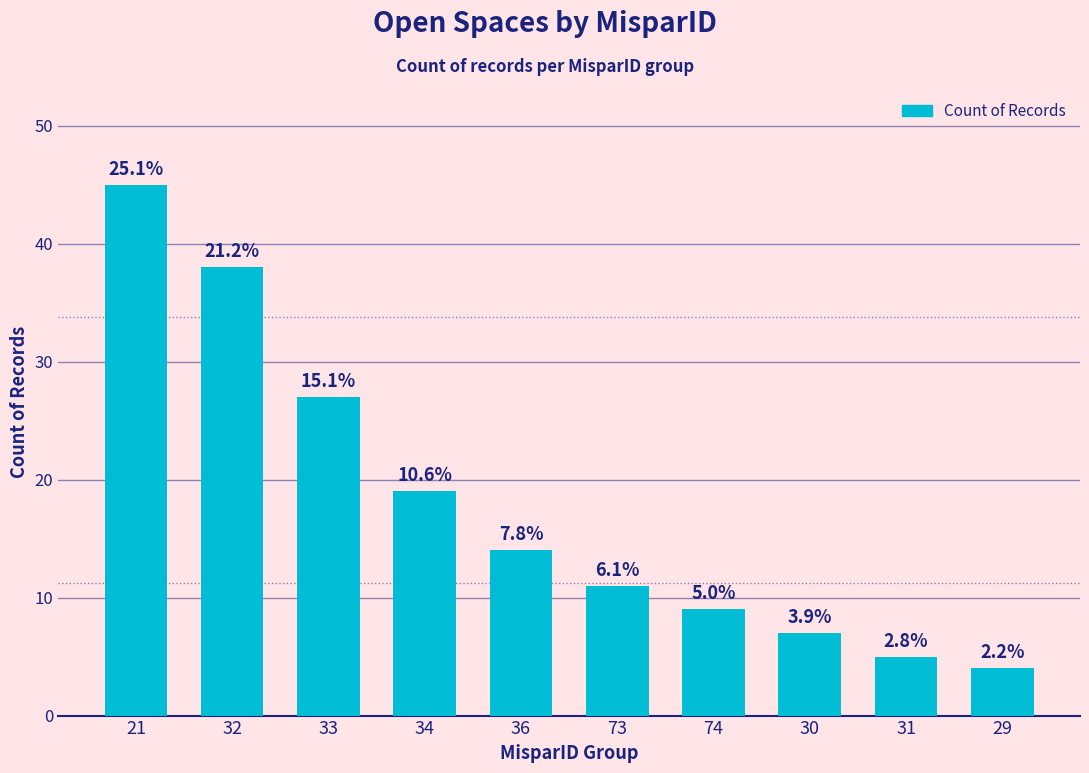

Does the chart contain any negative values?

No